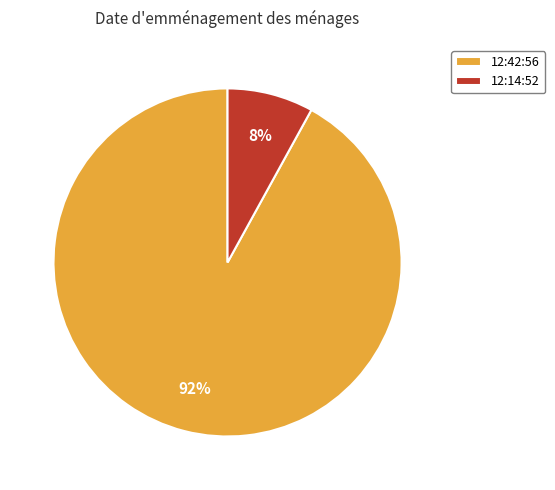

What is the largest slice in the pie chart?

12:42:56